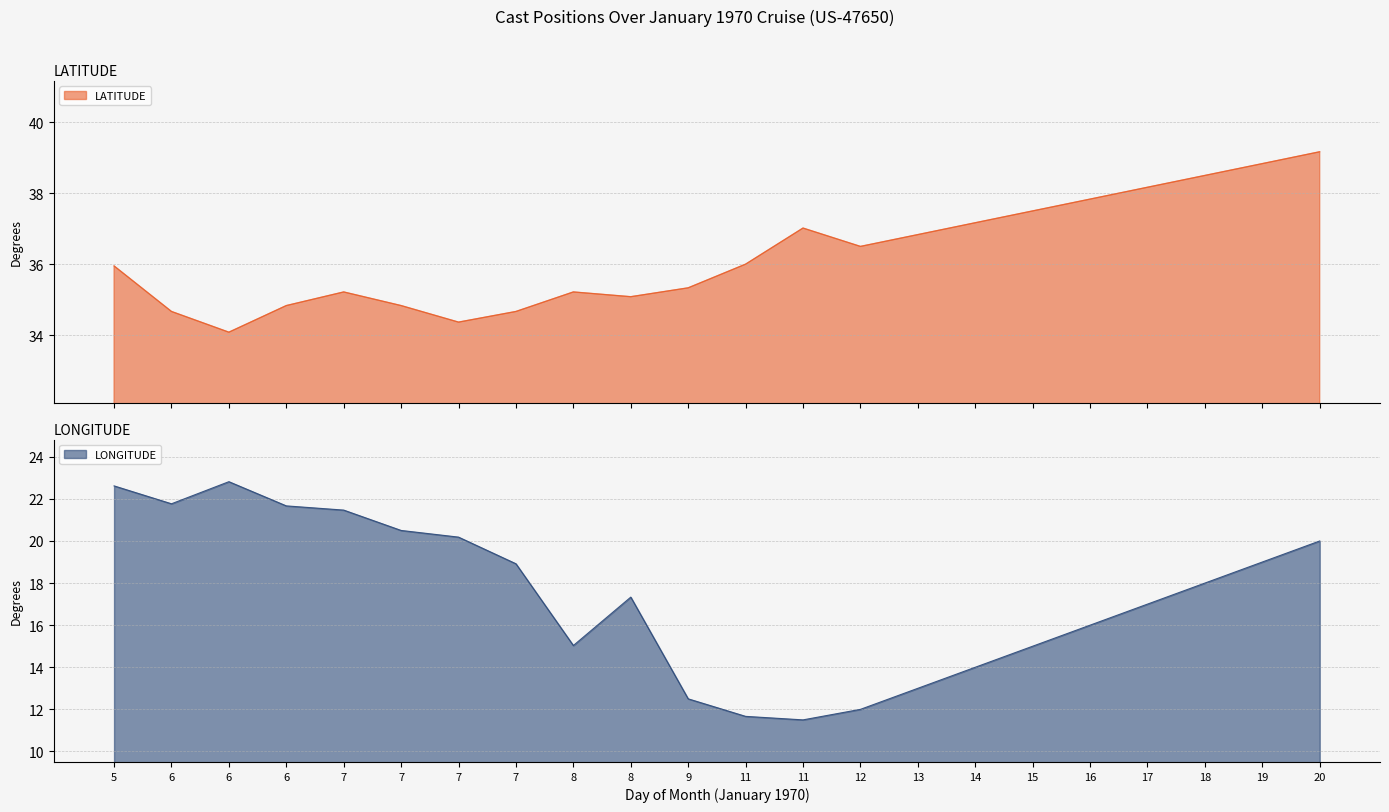

The value of LONGITUDE at 11 is 11.7. True or false?

True